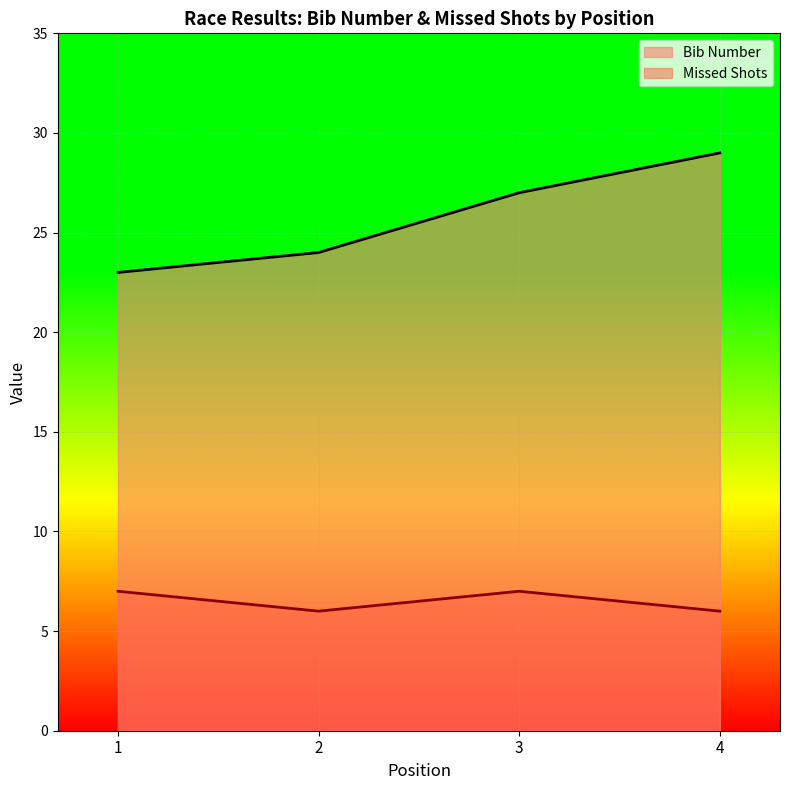

How many data points in Bib Number are above 27?

1